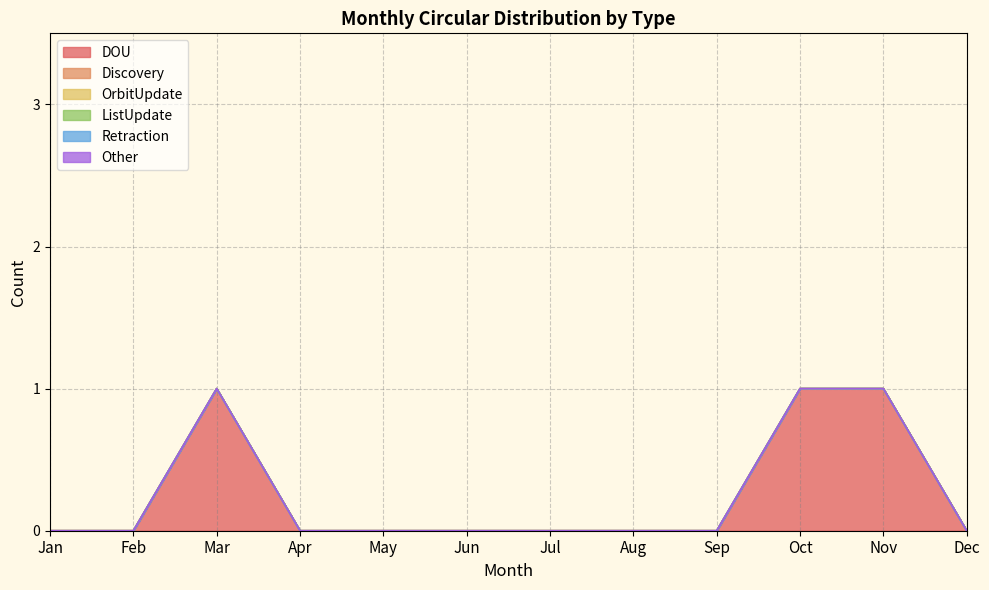

Rank the series at Jan from lowest to highest value.

DOU, Discovery, OrbitUpdate, ListUpdate, Retraction, Other